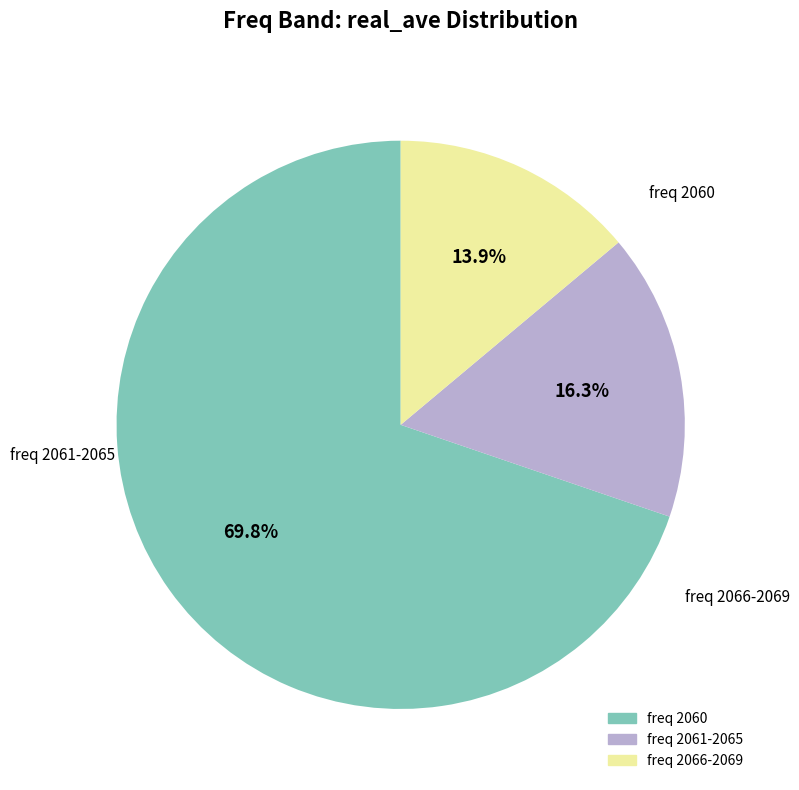

How many slices are in this pie chart?

3